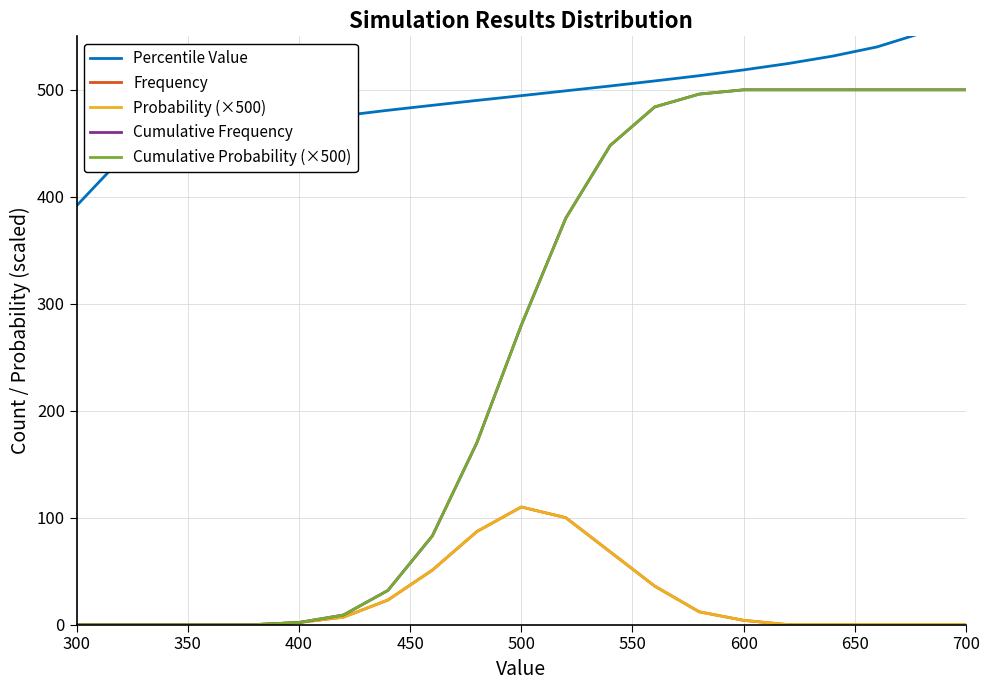

Which series has the widest spread of values?

Cumulative Frequency